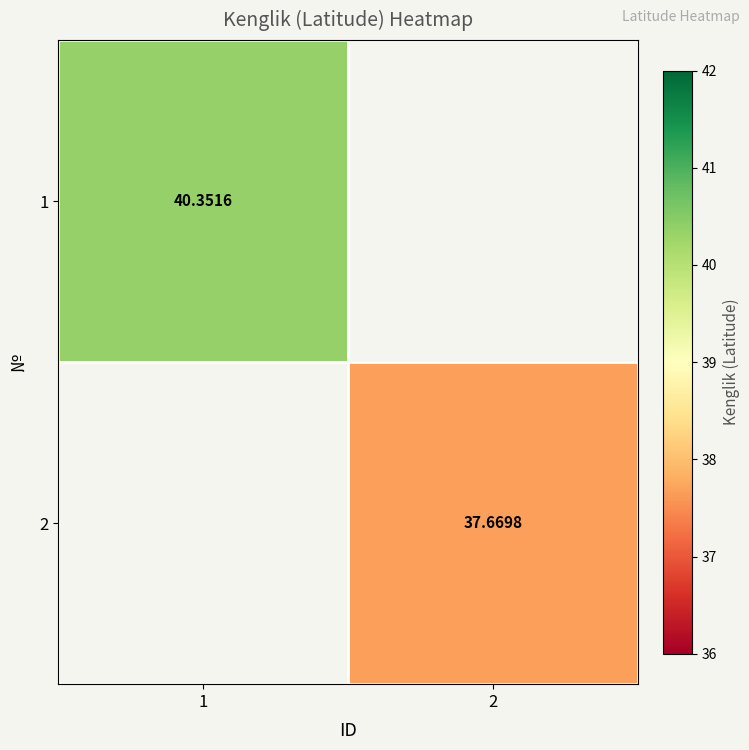

How many distinct data groups are displayed?

2